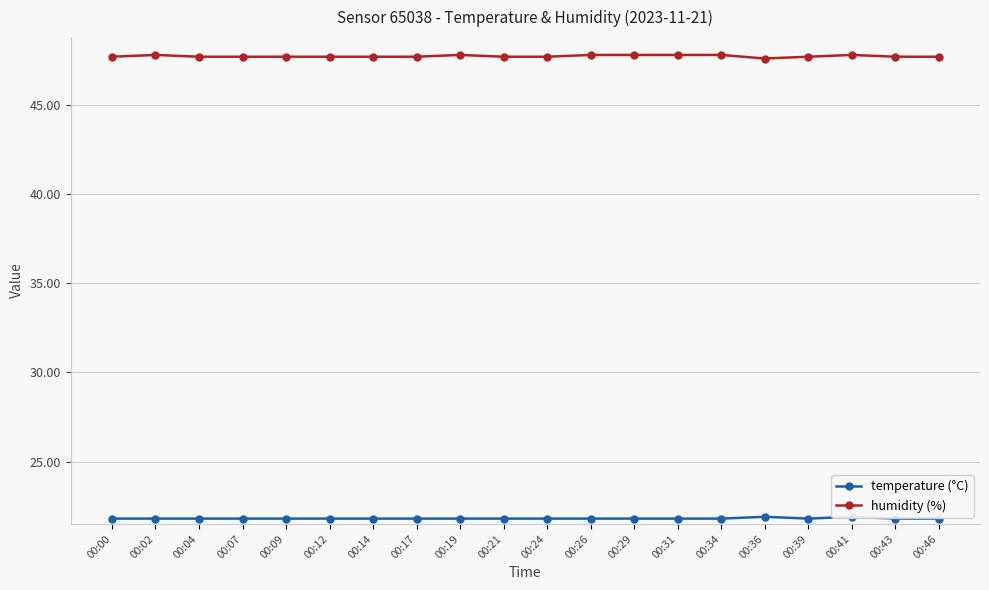

Between 00:04 and 00:07, which is larger?

00:04